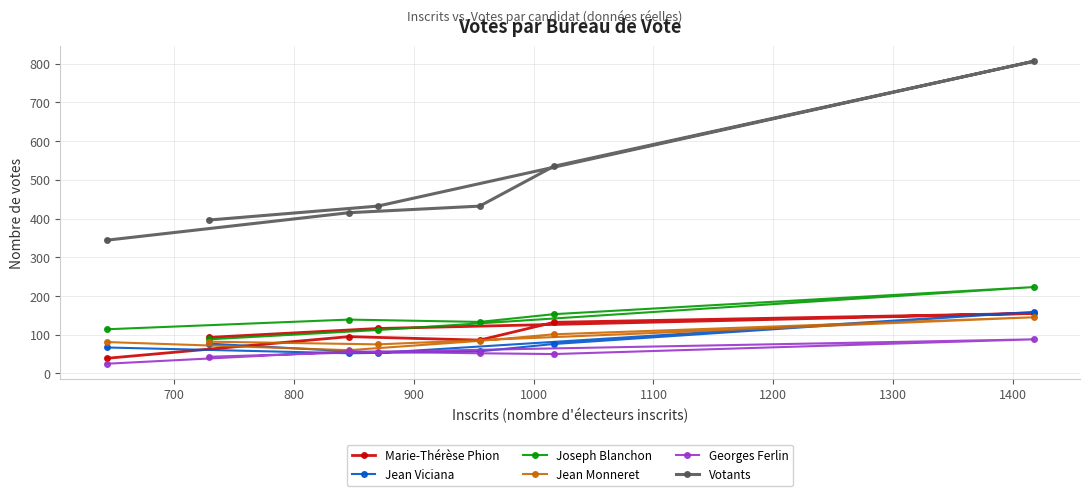

How many data points in Jean Viciana are less than 67?

3